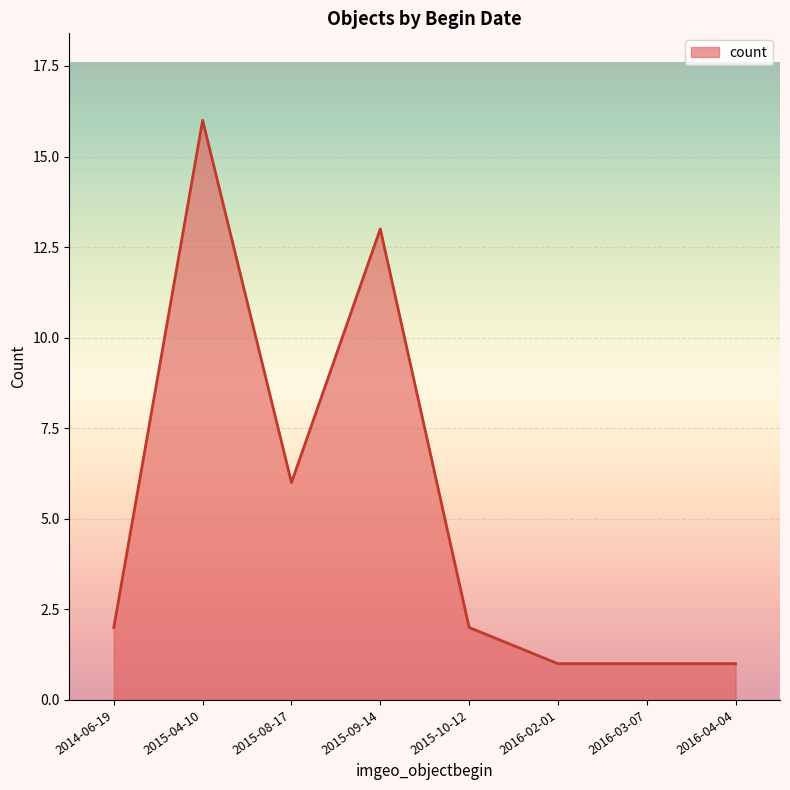

What is the average value?

5